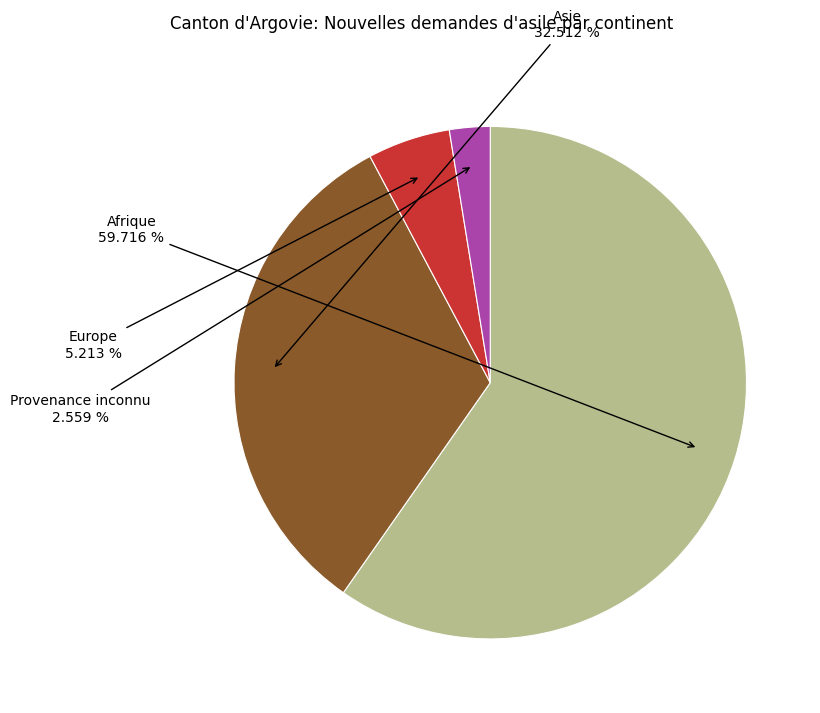

Is there any slice that represents more than half of the pie?

Yes